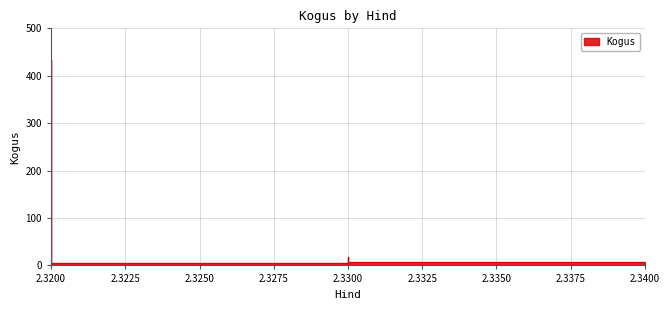

What is the greatest value displayed?

434